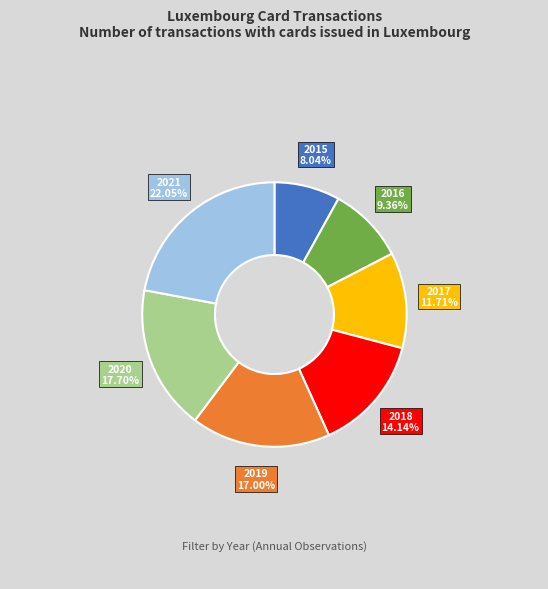

What percentage is the 2016 slice, to the nearest percent?

9%